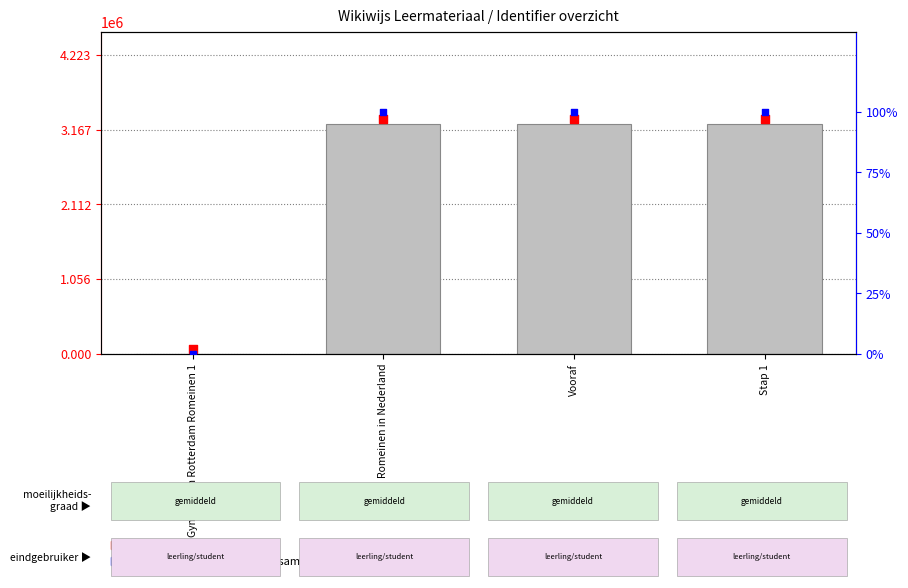

Which series contains the lowest Y value?

Identifier